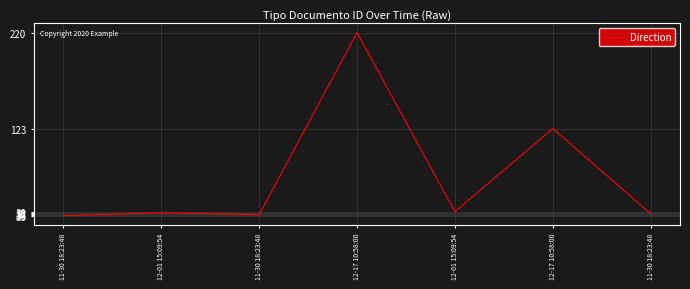

What is the ratio of the value at 12-01 15:09:54 to the value at 12-01 15:09:54?

1.0